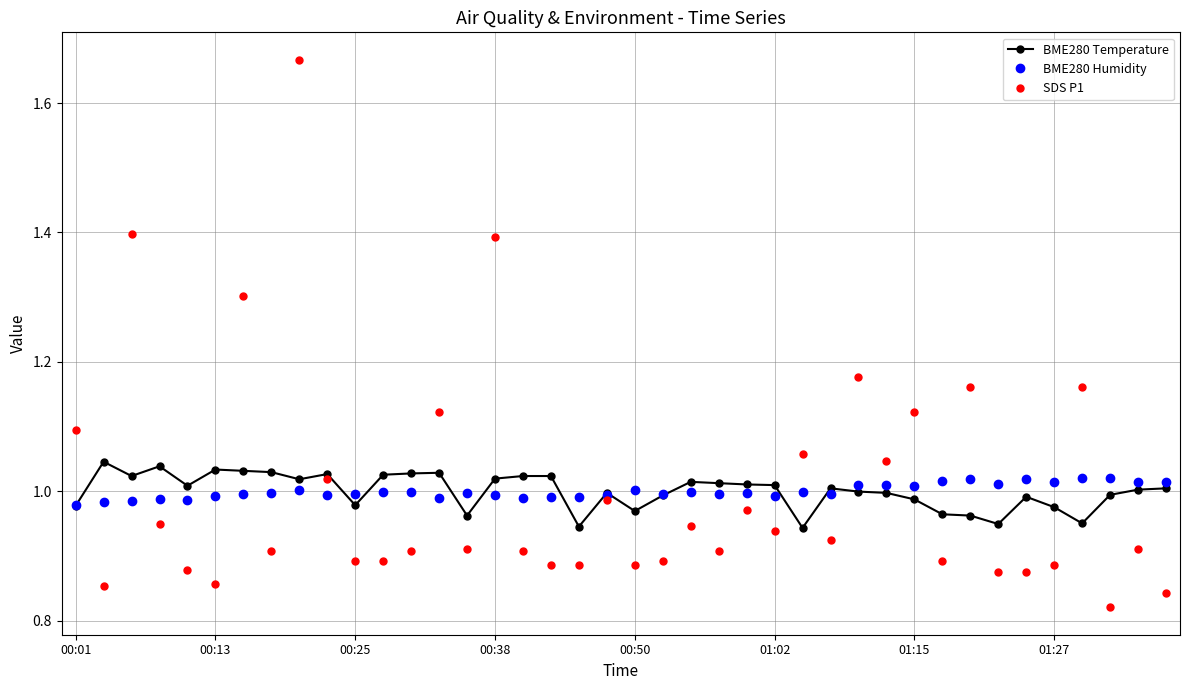

How many times do SDS P1 and BME280 Temperature cross each other?

19